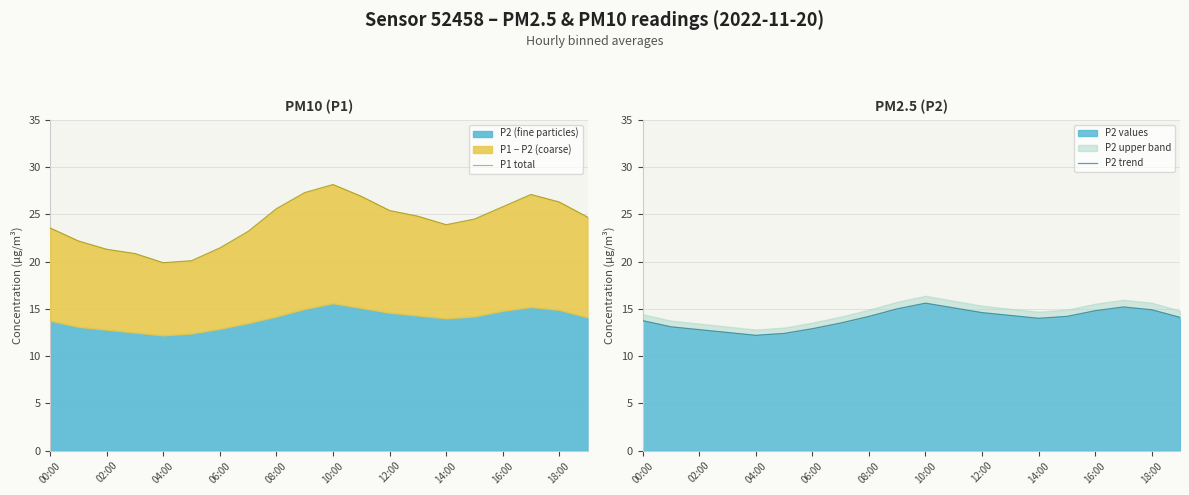

Count the number of categories in the chart.

20